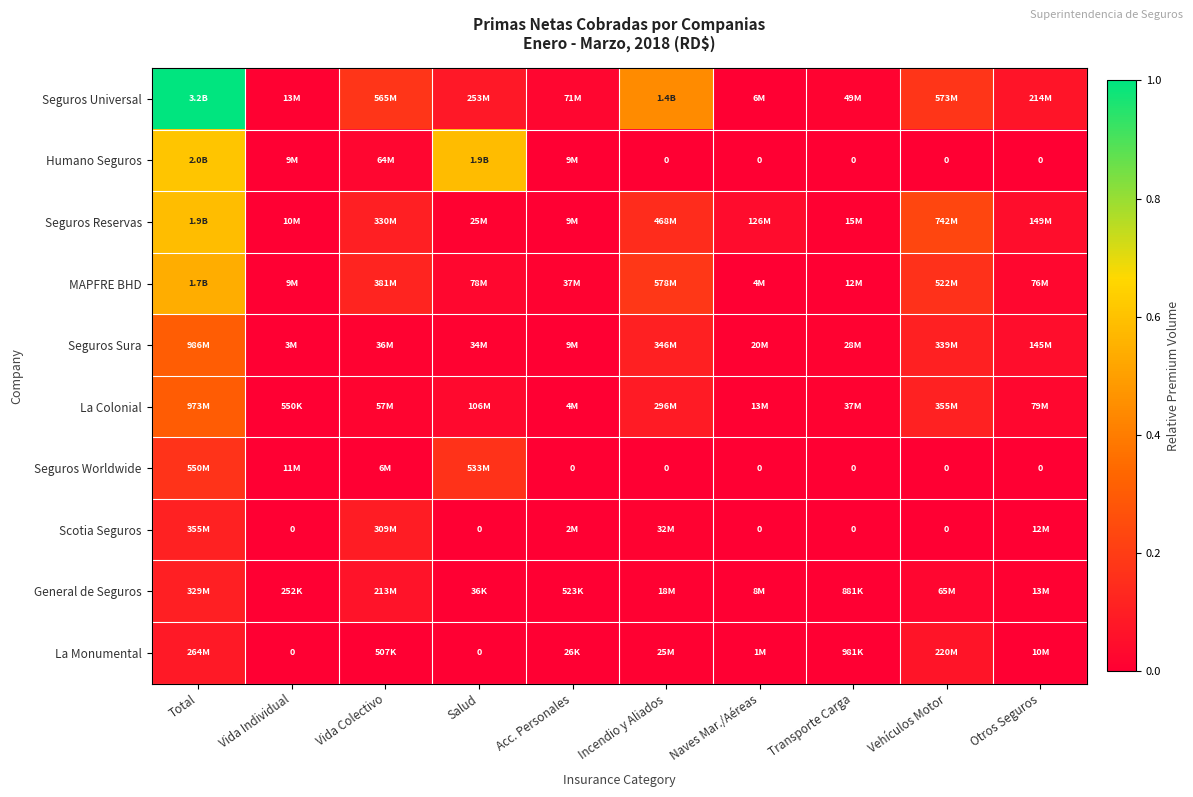

What is the difference between the second highest and second lowest values in the Humano Seguros series?

0.6